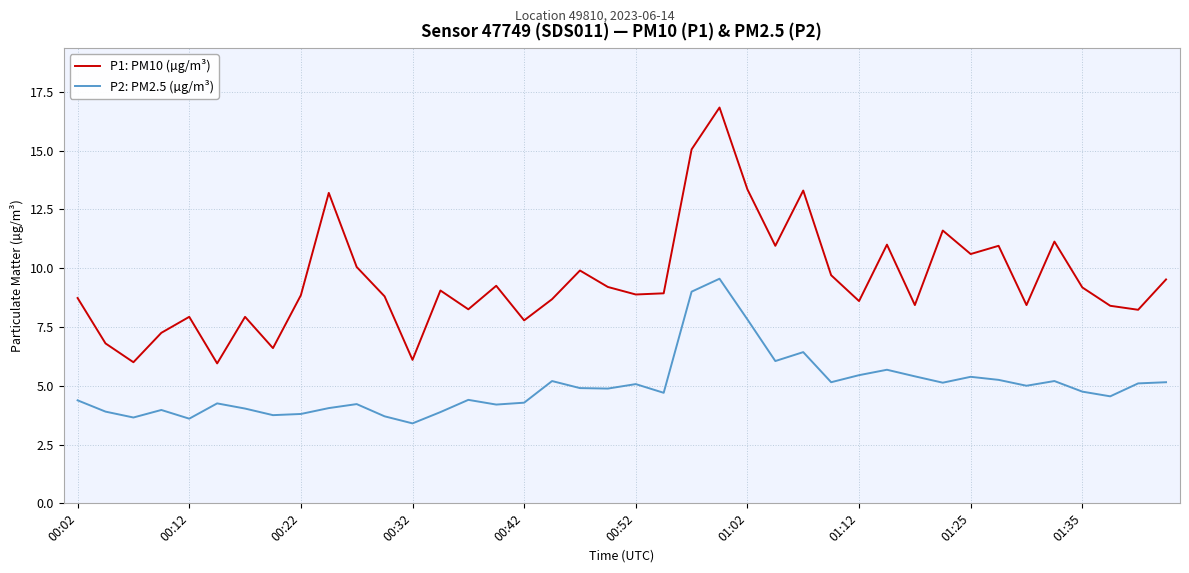

Which series has the largest total across all categories?

P1: PM10 (µg/m³)